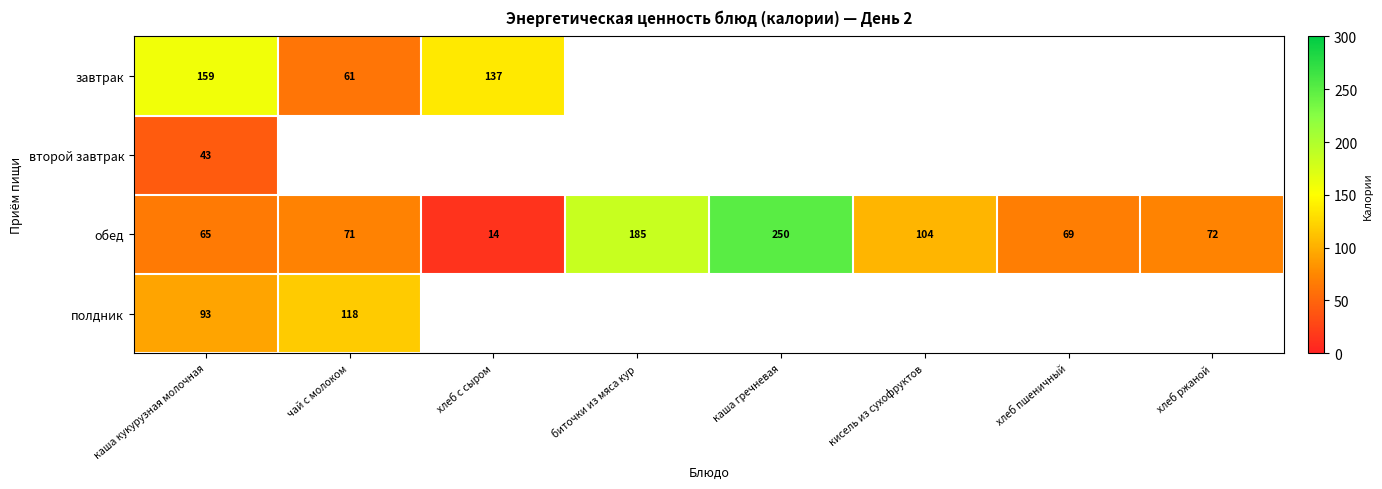

What is the sum of all обед values?

830